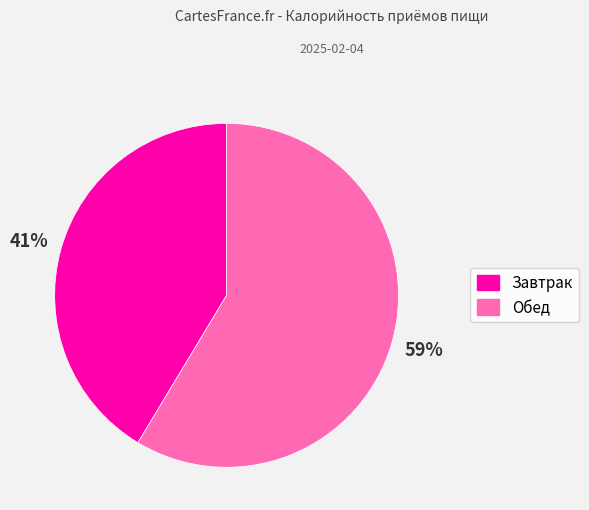

To the nearest percent, what percentage of the pie is Обед?

59%